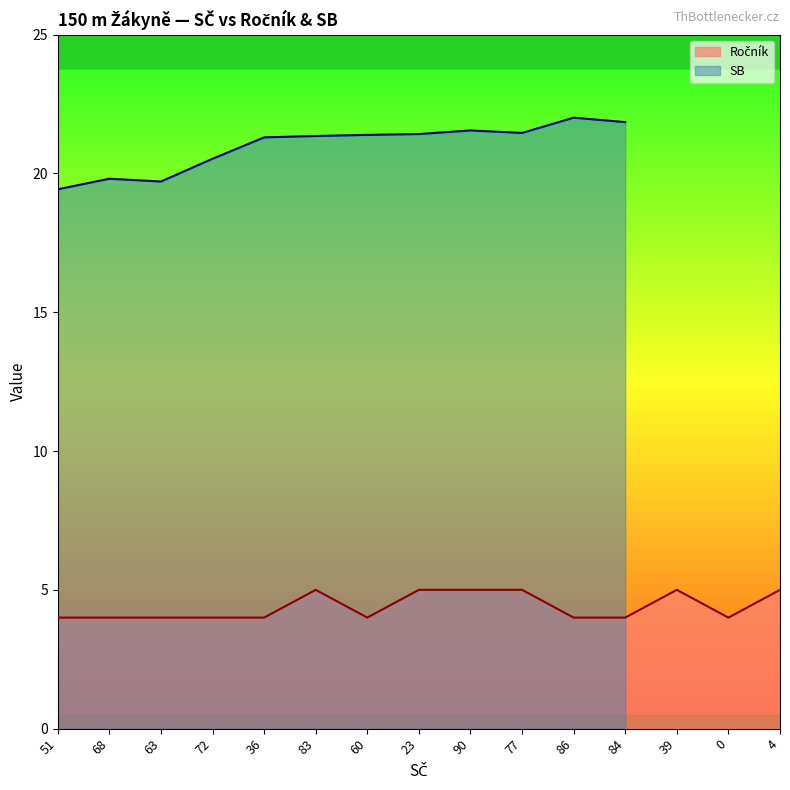

The value at 77 is 3. True or false?

False